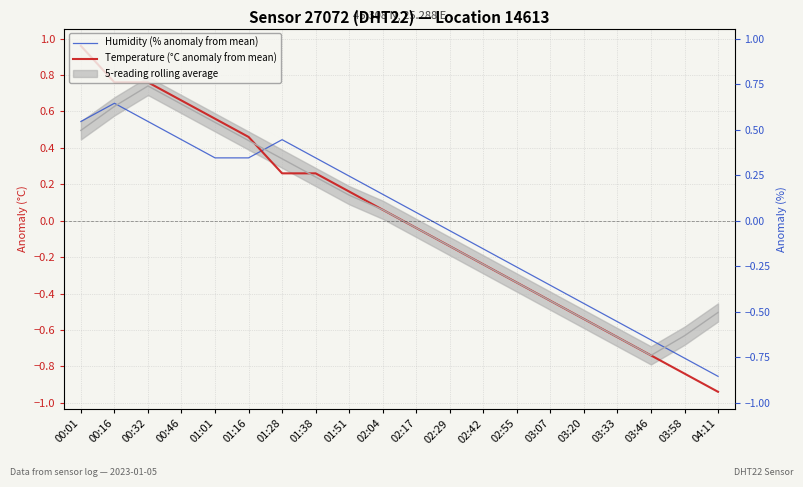

Reading right to left, transcribe all the data shown in this chart.

Humidity (% anomaly from mean): -0.9	-0.8	-0.7	-0.6	-0.5	-0.4	-0.3	-0.2	-0.1	0.0	0.1	0.2	0.3	0.4	0.3	0.3	0.4	0.5	0.6	0.5
Temperature (°C anomaly from mean): -0.9	-0.8	-0.7	-0.6	-0.5	-0.4	-0.3	-0.2	-0.1	-0.0	0.1	0.2	0.3	0.3	0.5	0.6	0.7	0.8	0.8	1.0